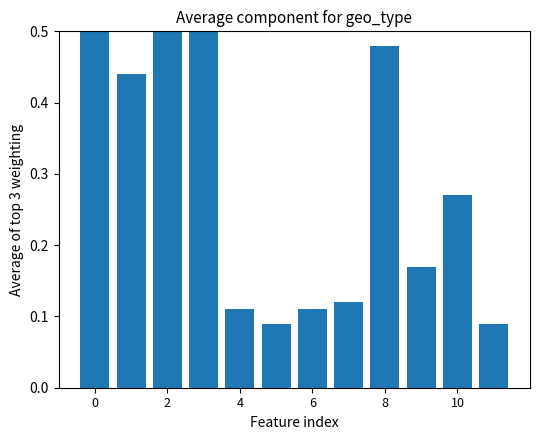

How many distinct data groups are displayed?

1